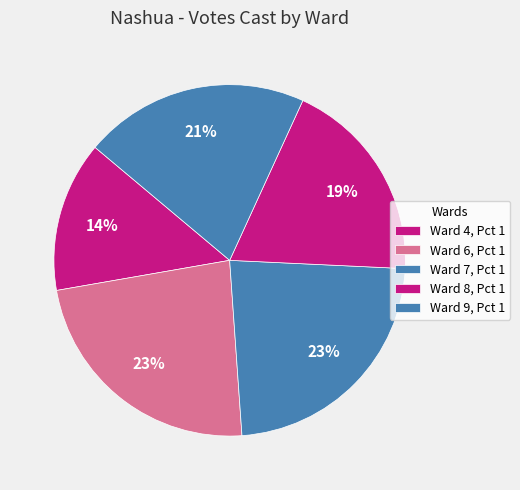

To the nearest percent, what is the average slice percentage?

20%